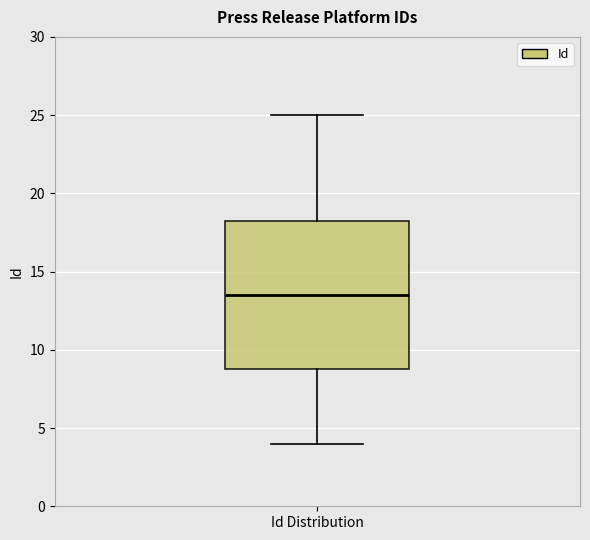

Read this box plot against the y-axis: the position of the median line, the range covered by the box, and the ends of both whiskers. The values are not printed on the chart, so give them approximately, as read against the axis.

median 13.5, box 9.0 to 18.5, whiskers 4.0 to 25.0